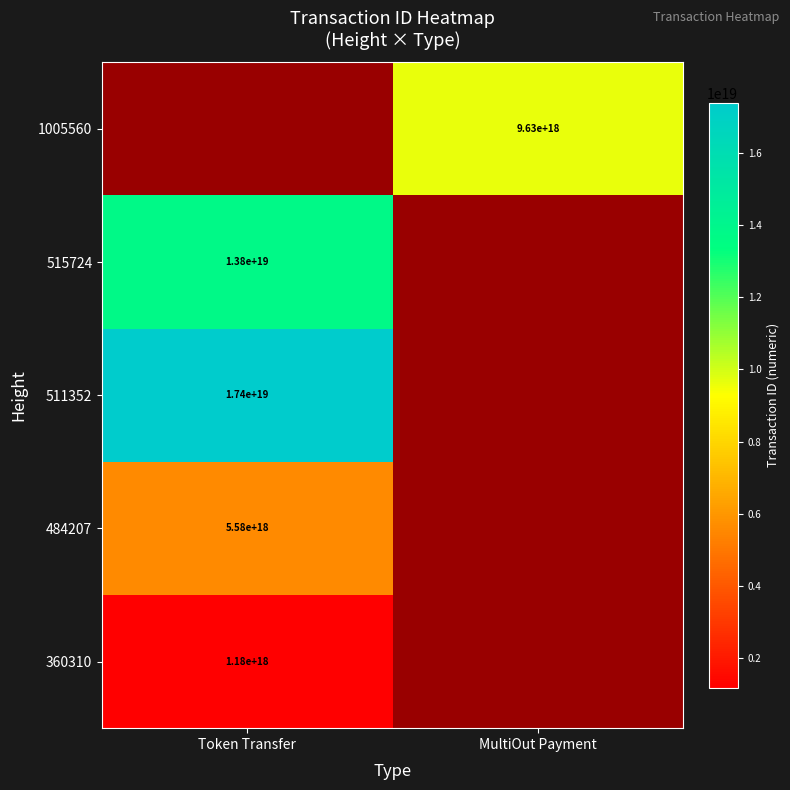

True or false: 511352 has a value of 17400000000000000000 at Token Transfer.

True